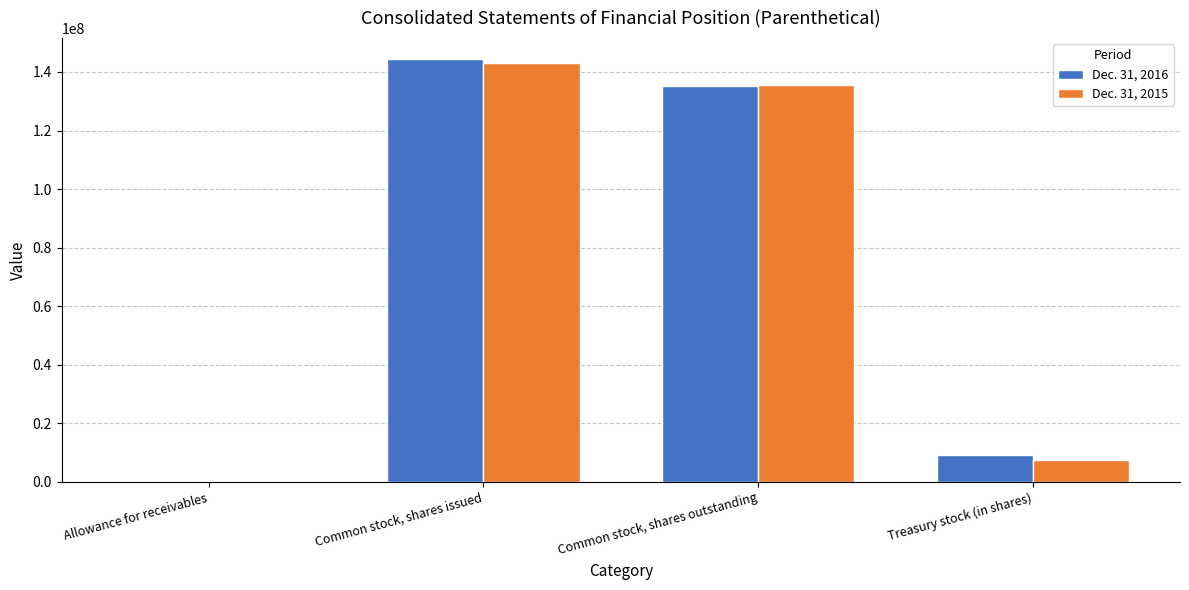

Which category has the highest value in the Dec. 31, 2015 series?

Common stock, shares issued